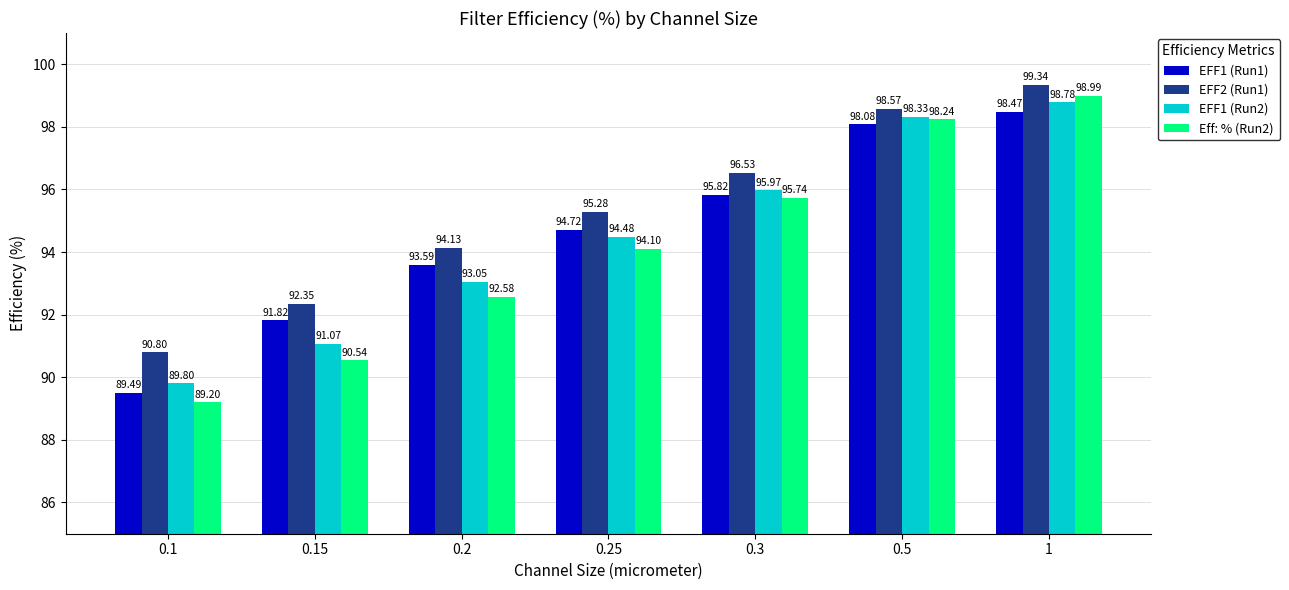

The EFF1 (Run1) series shows 89.5 at 0.1. True or false?

True